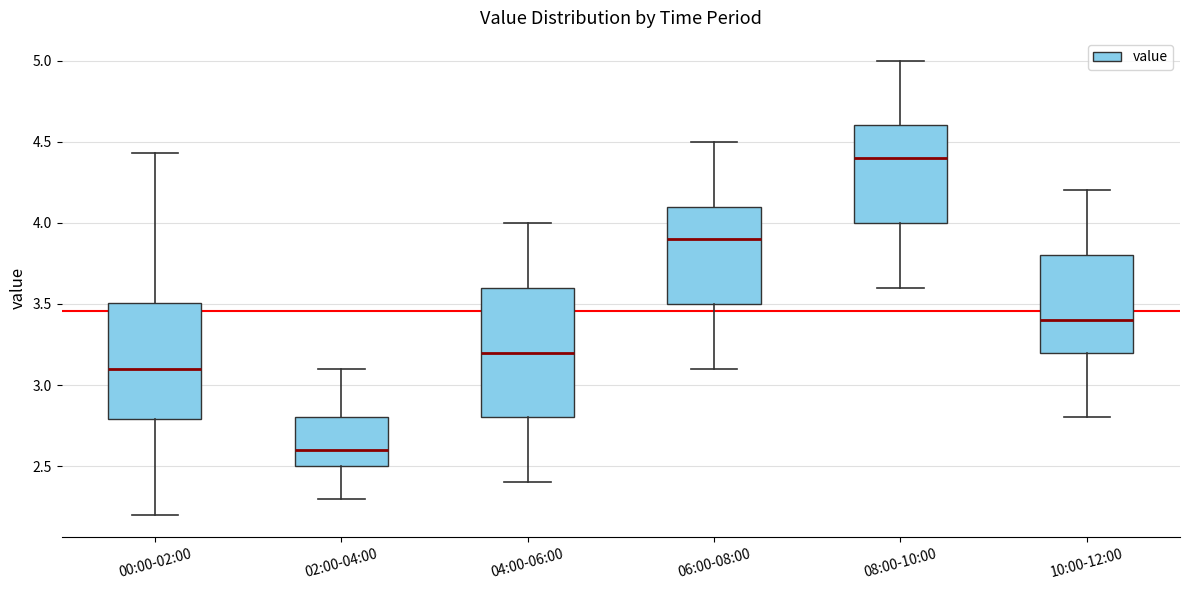

Reading left to right, read every box against the y-axis: the position of its median line, the range the box covers, and the ends of its whiskers. The values are not printed on the chart, so give them approximately, as read against the axis.

00:00-02:00: median 3.10, box 2.80 to 3.50, whiskers 2.20 to 4.45
02:00-04:00: median 2.60, box 2.50 to 2.80, whiskers 2.30 to 3.10
04:00-06:00: median 3.20, box 2.80 to 3.60, whiskers 2.40 to 4.00
06:00-08:00: median 3.90, box 3.50 to 4.10, whiskers 3.10 to 4.50
08:00-10:00: median 4.40, box 4.00 to 4.60, whiskers 3.60 to 5.00
10:00-12:00: median 3.40, box 3.20 to 3.80, whiskers 2.80 to 4.20